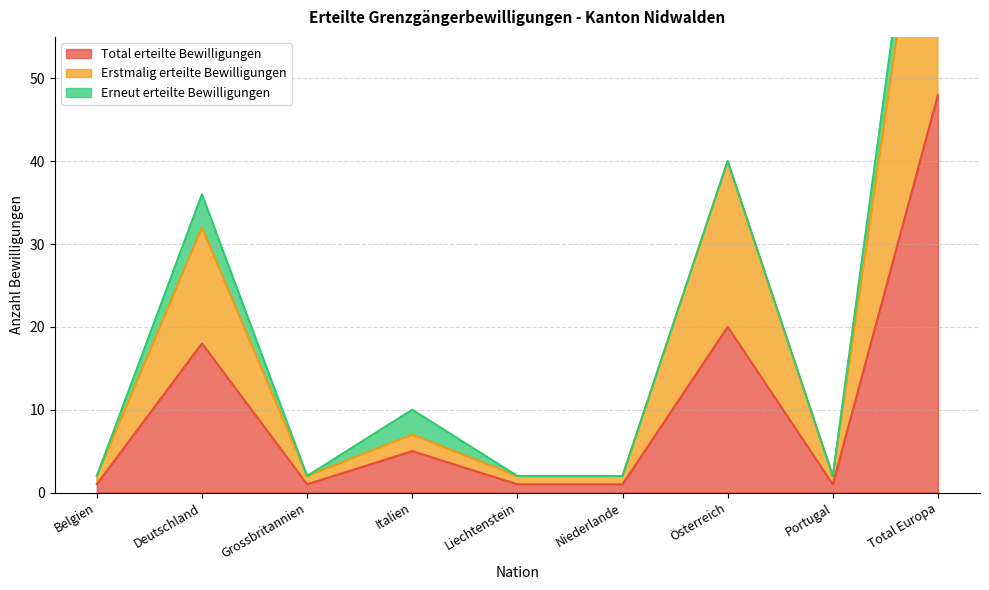

What is the label of the 1st point from the right?

Total Europa